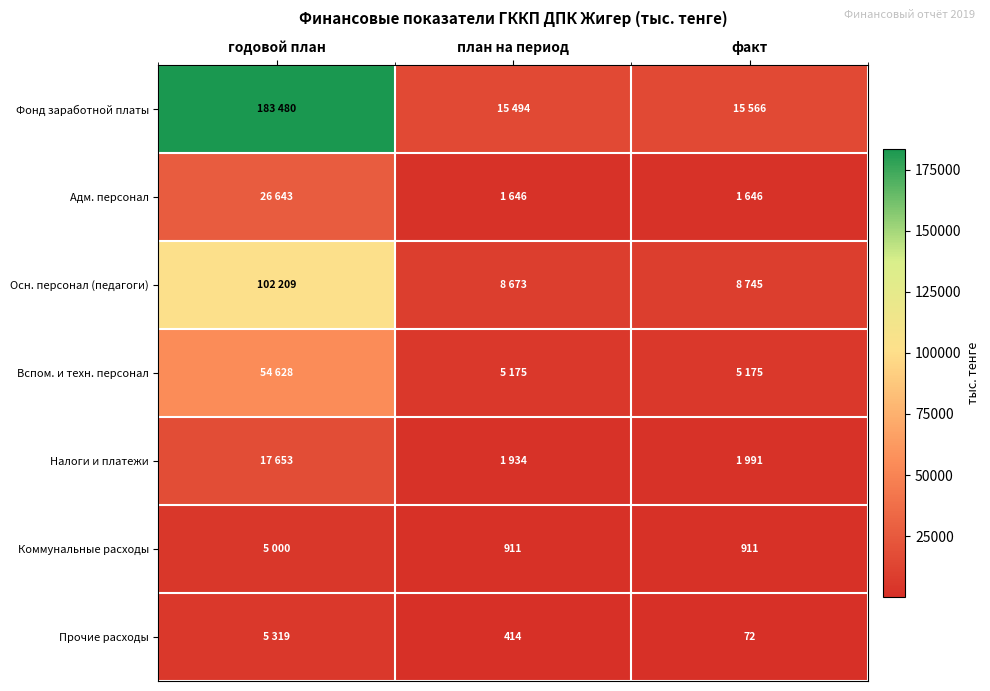

The value of Прочие расходы at факт is 72. True or false?

True